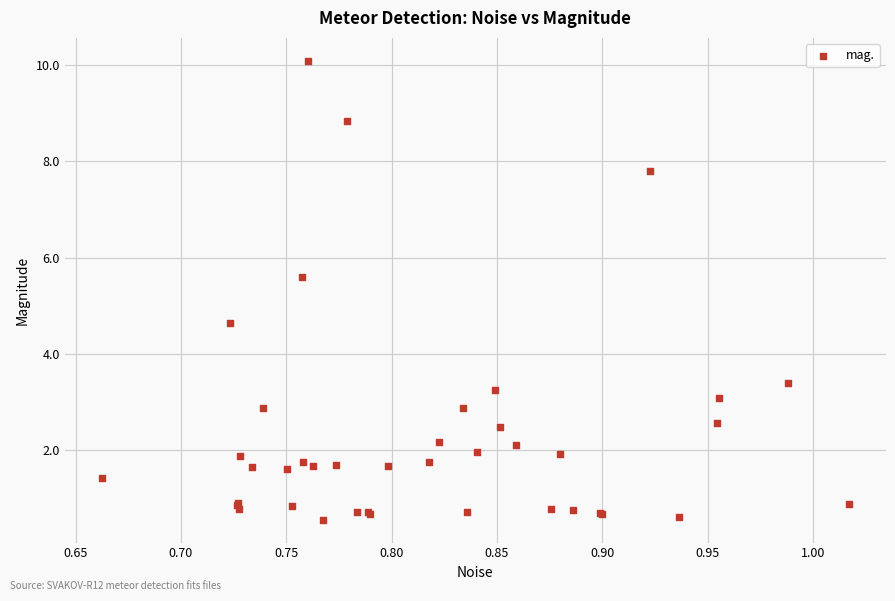

What Y value in the scatter plot is closest to 5?

4.6